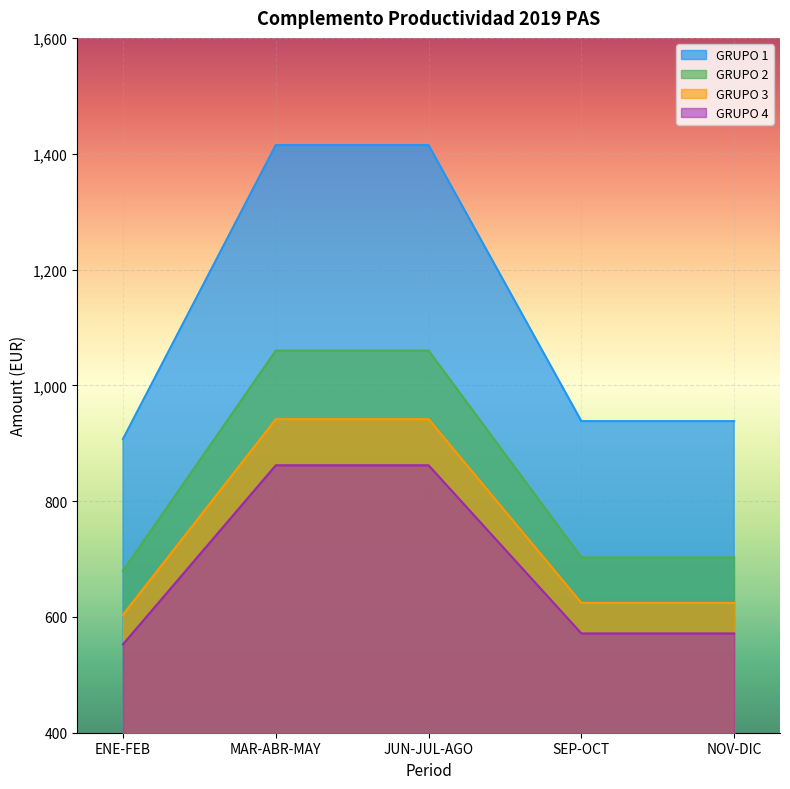

True or false: GRUPO 3 has a value of 353.5 at NOV-DIC.

False